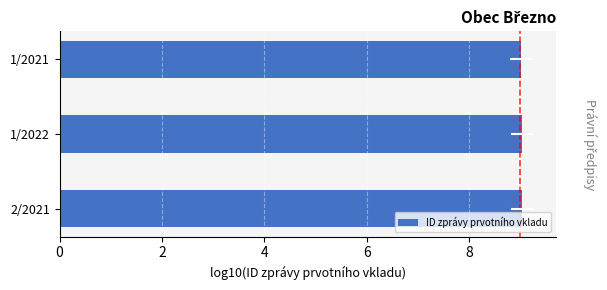

What is the sum of all values?

27.1